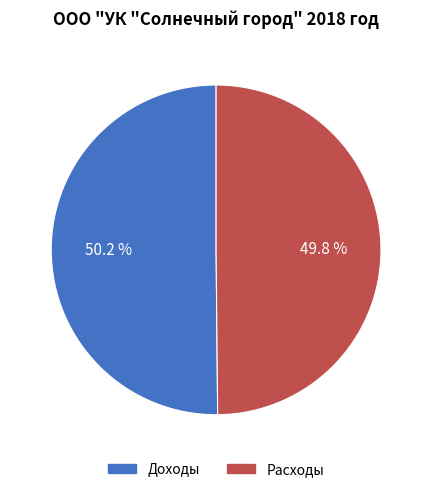

Does any single category account for the majority?

Yes